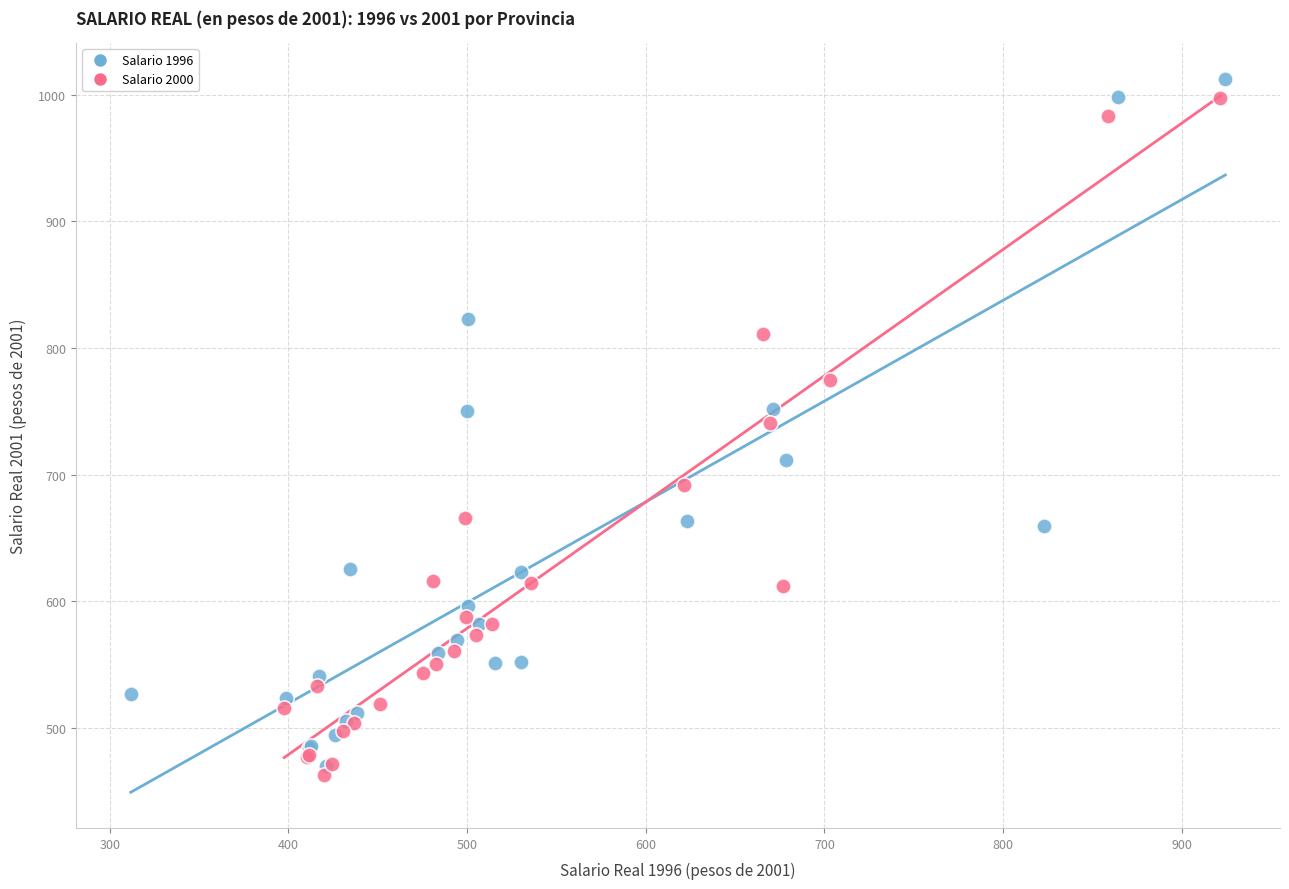

Which series has the largest Y range (max minus min)?

Salario 1996